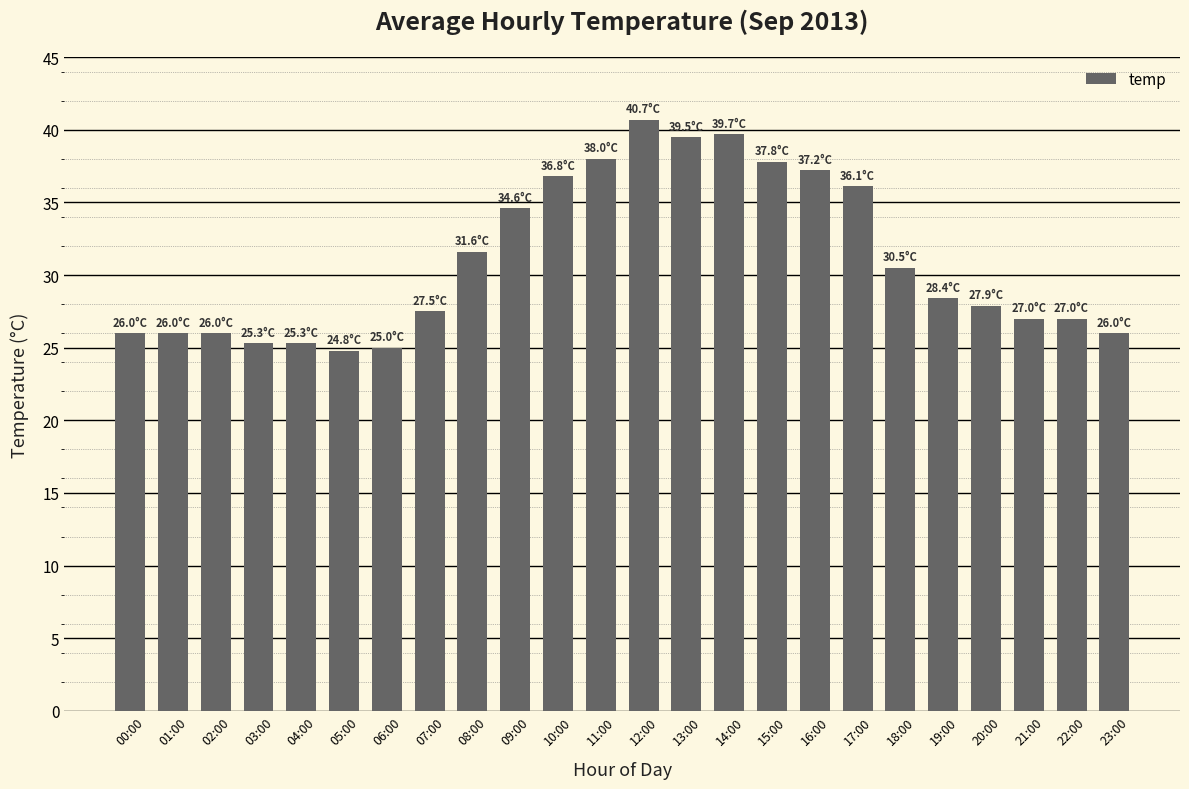

How many data points does each series have?

24